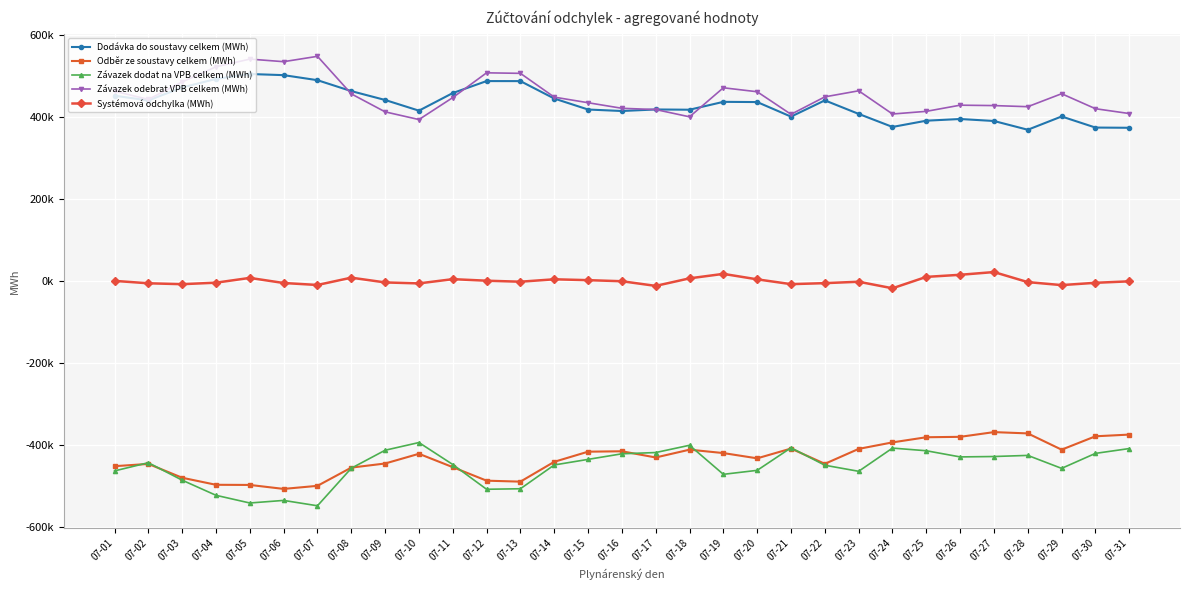

At which label does Dodávka do soustavy celkem (MWh) first exceed 437271?

07-01